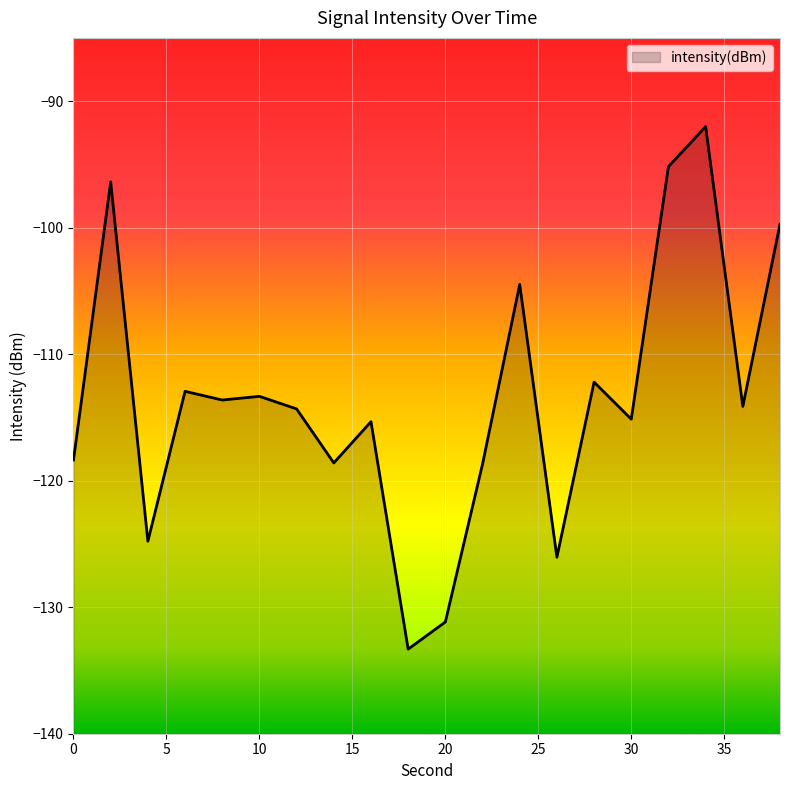

List the labels in order of value, largest first.

34, 32, 2, 38, 24, 28, 6, 10, 8, 36, 12, 30, 16, 0, 14, 22, 4, 26, 20, 18